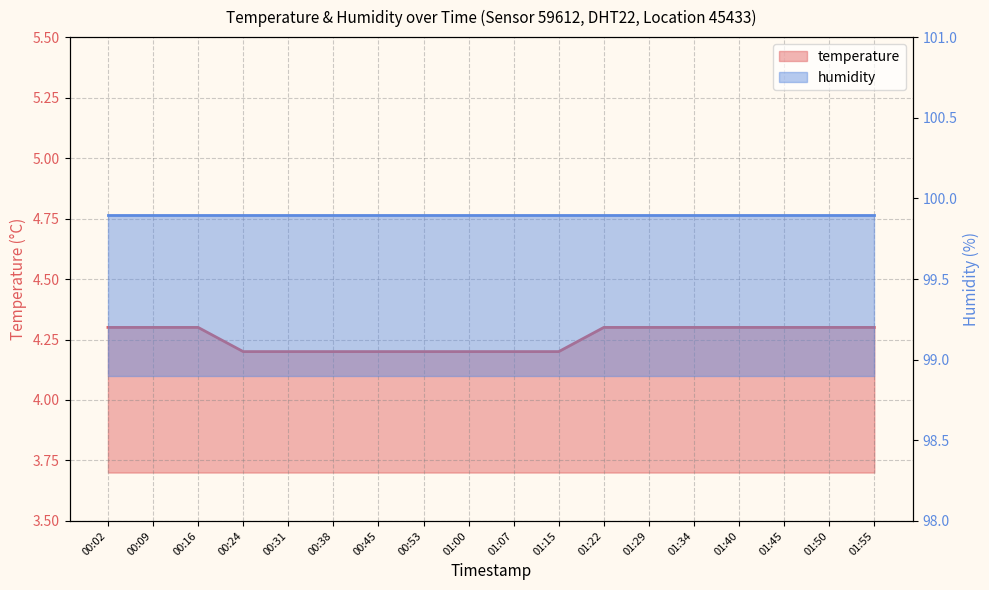

What is the value of the 13th point from the left?

4.3